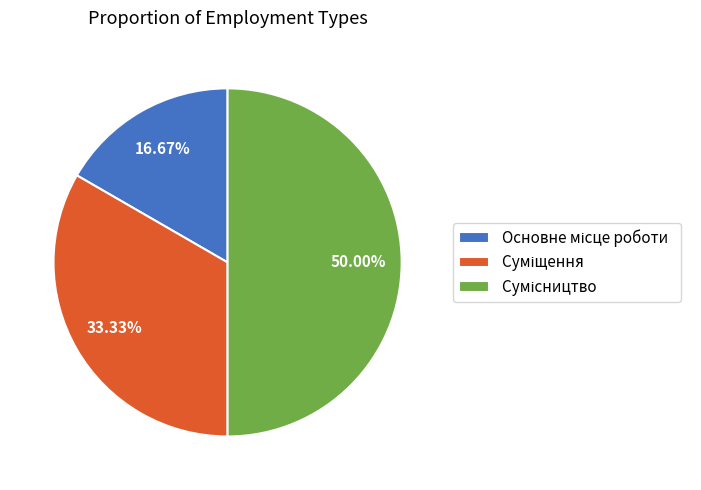

How many slices are in this pie chart?

3